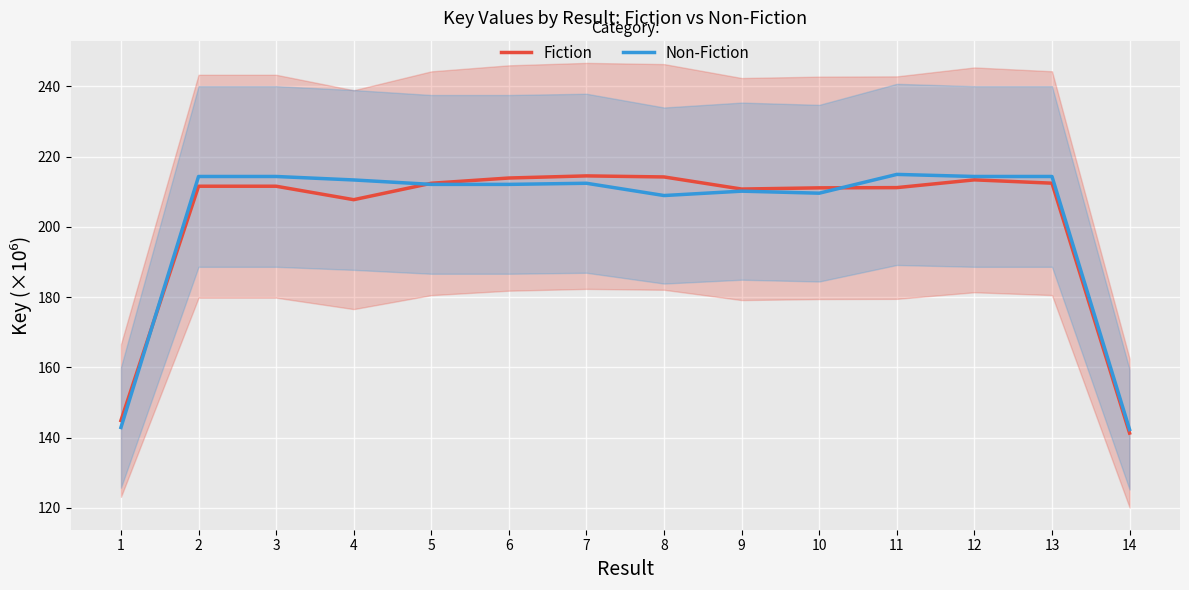

Does the chart display data point markers on the line(s)?

No